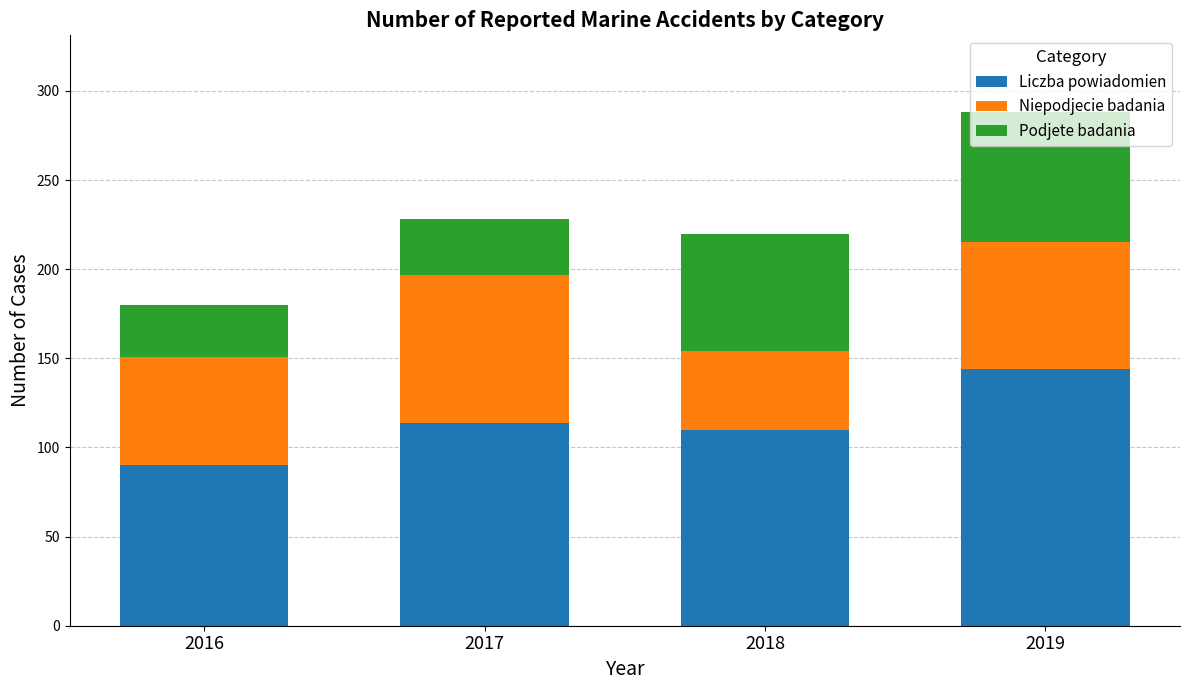

What is the total value across all series at 2018?

220